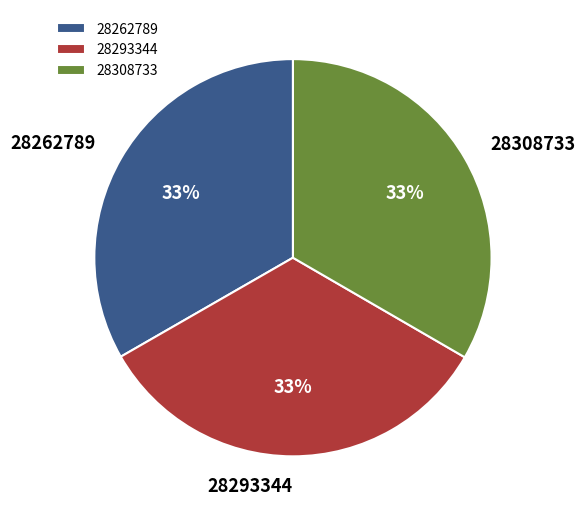

How many segments does this pie chart have?

3